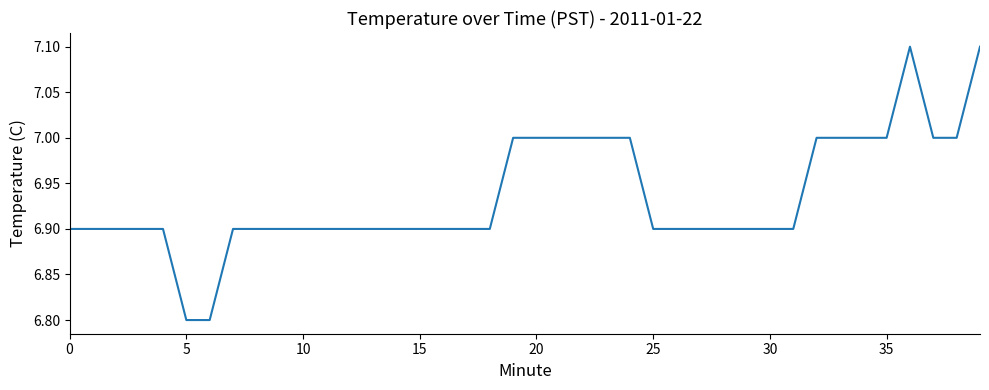

What is the minimum value shown in the chart?

6.8